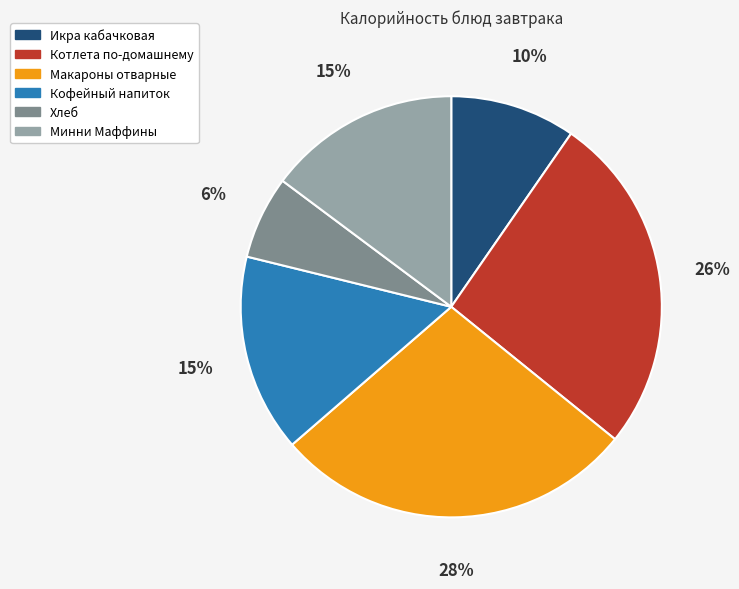

To the nearest percent, what is the combined percentage of Кофейный напиток and Икра кабачковая?

25%